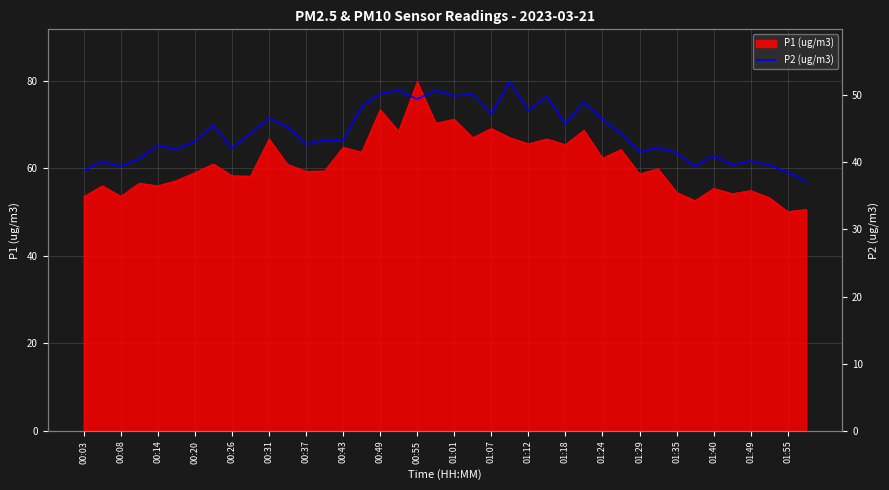

How many data points are above 43?

22